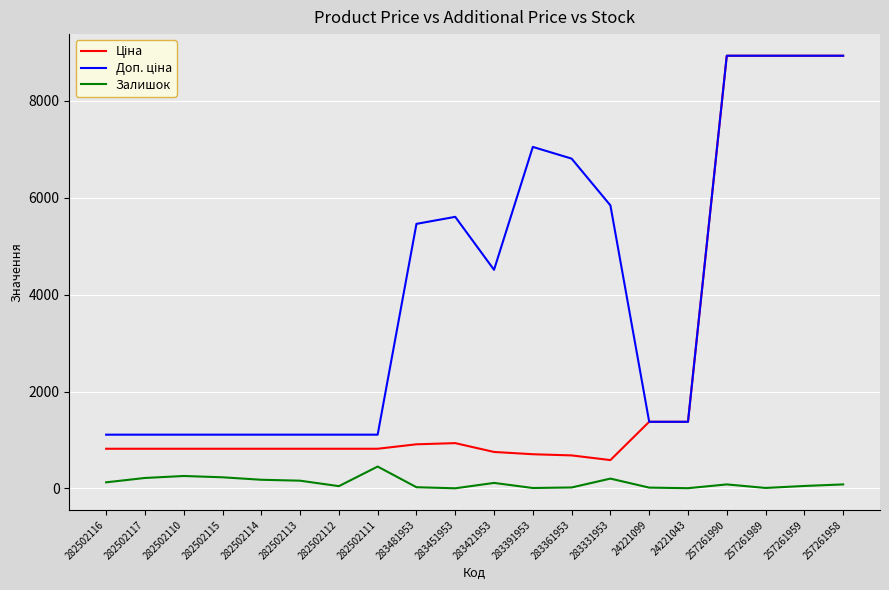

What position from the left is 282502117?

2